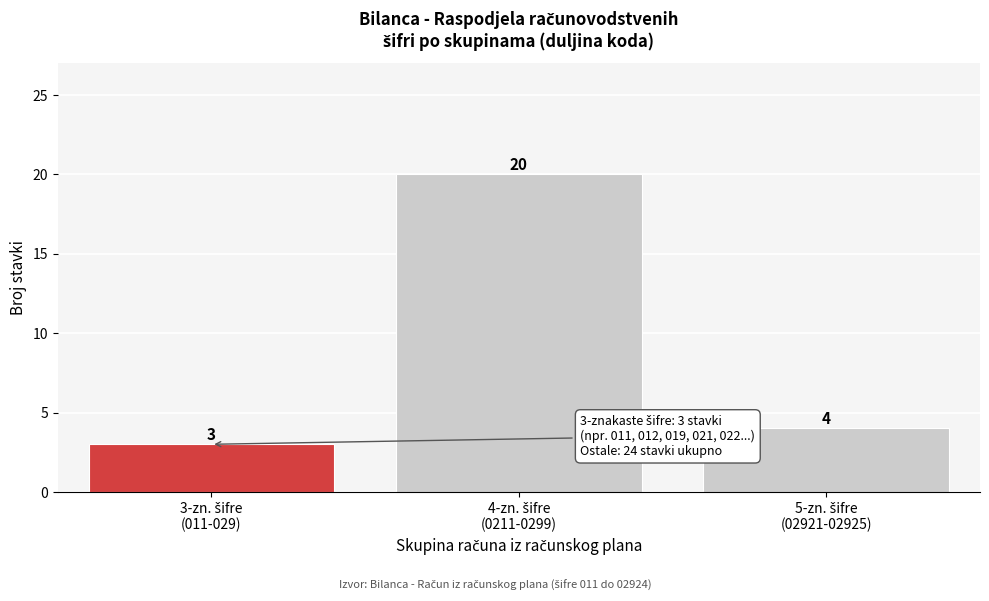

Reading left to right, extract all data points from this chart.

3	20	4